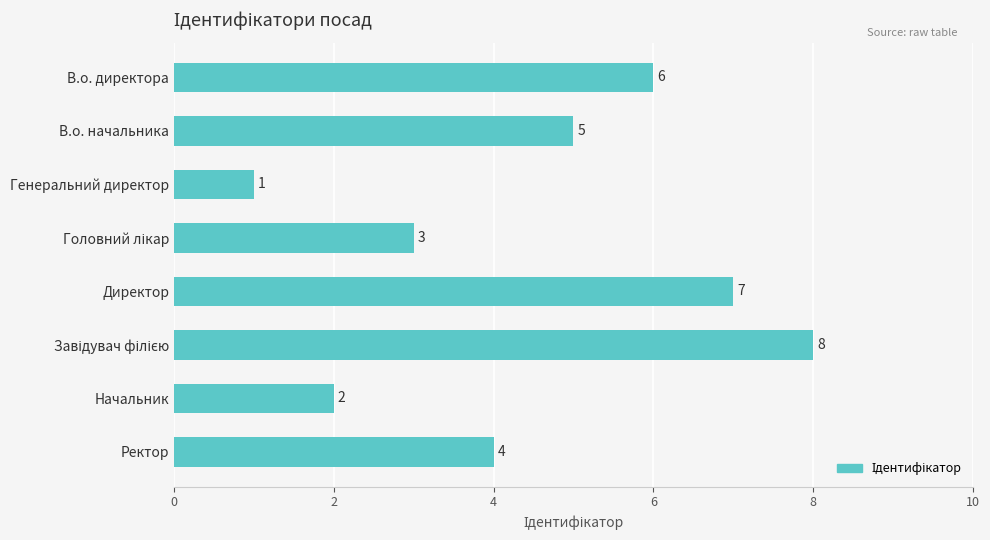

How many bars are there in total?

8